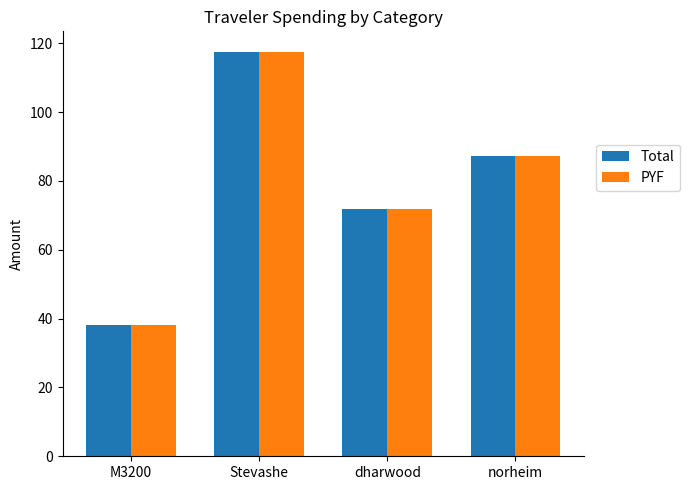

Reading left to right, extract all data points from this chart.

Total: M3200=38.1	Stevashe=117.6	dharwood=71.8	norheim=87.3
PYF: M3200=38.1	Stevashe=117.6	dharwood=71.8	norheim=87.3